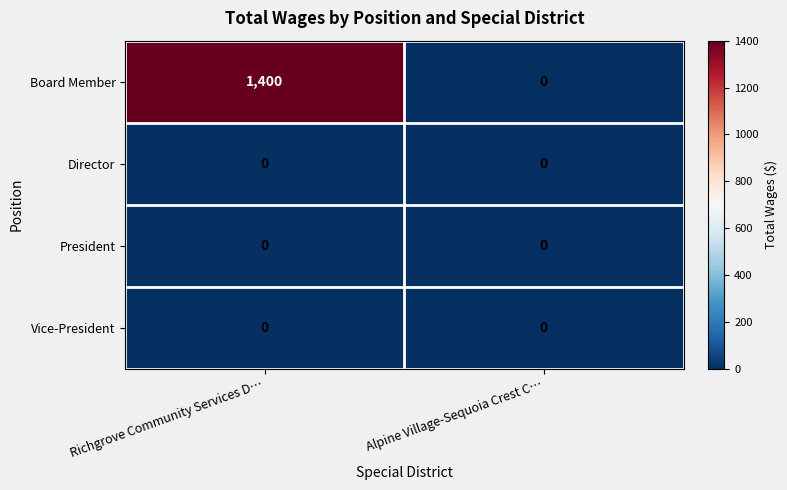

Which series has the largest total across all categories?

Board Member